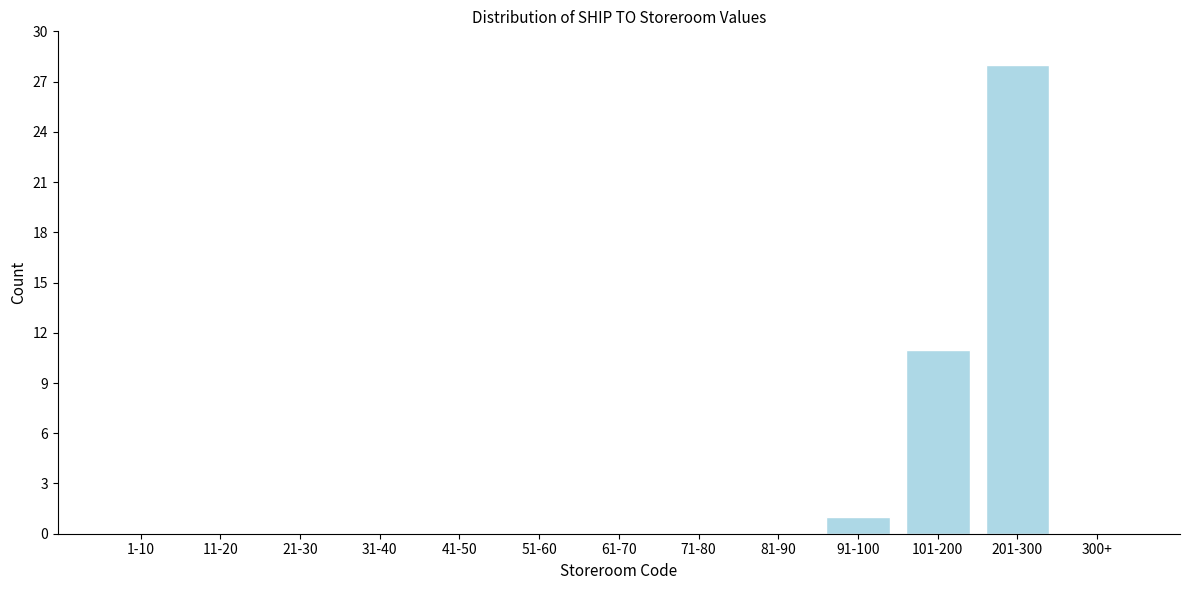

Reading right to left, list all the values displayed in this chart.

300+=0	201-300=28	101-200=11	91-100=1	81-90=0	71-80=0	61-70=0	51-60=0	41-50=0	31-40=0	21-30=0	11-20=0	1-10=0